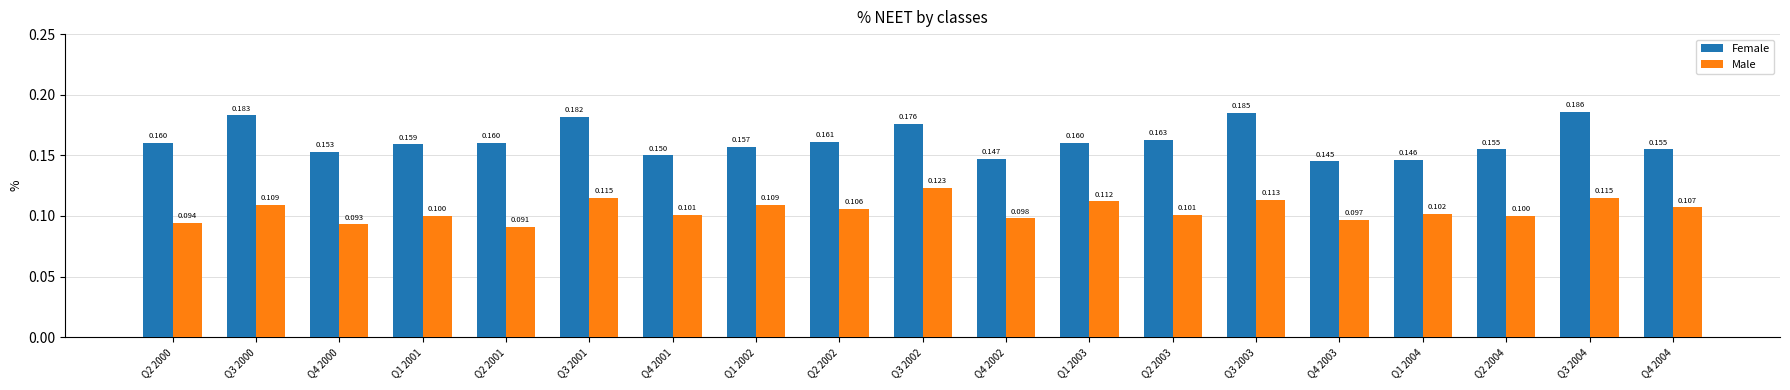

List the series in order of their overall mean, highest first.

Female, Male